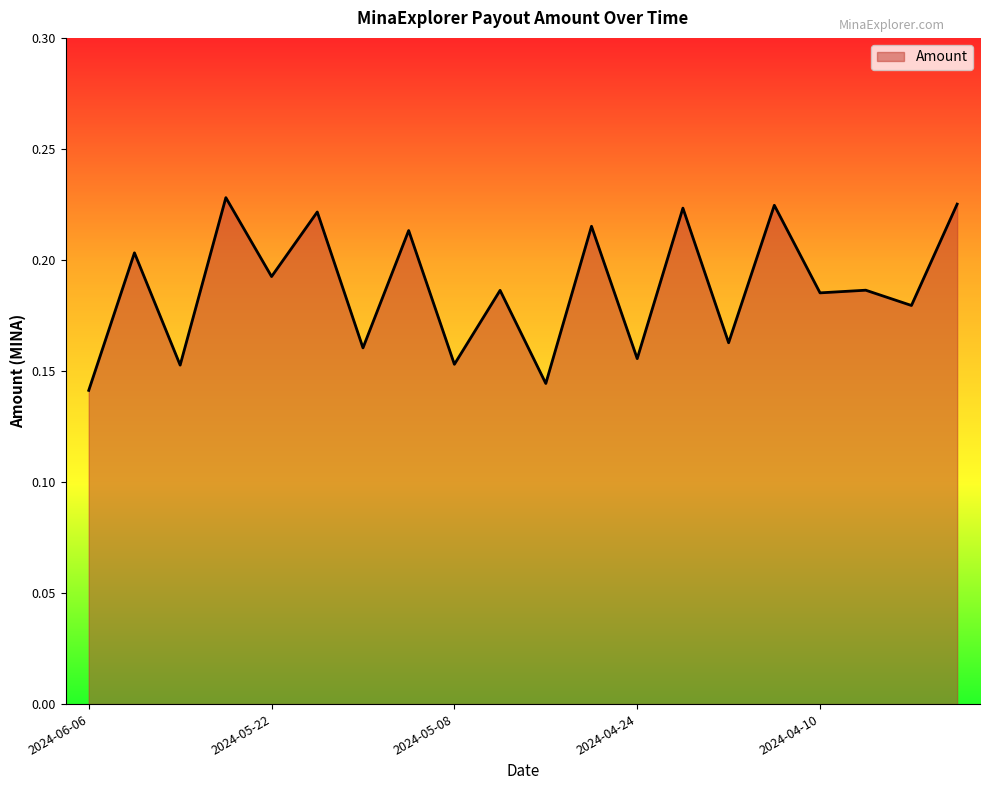

Does the chart have visible grid lines?

No